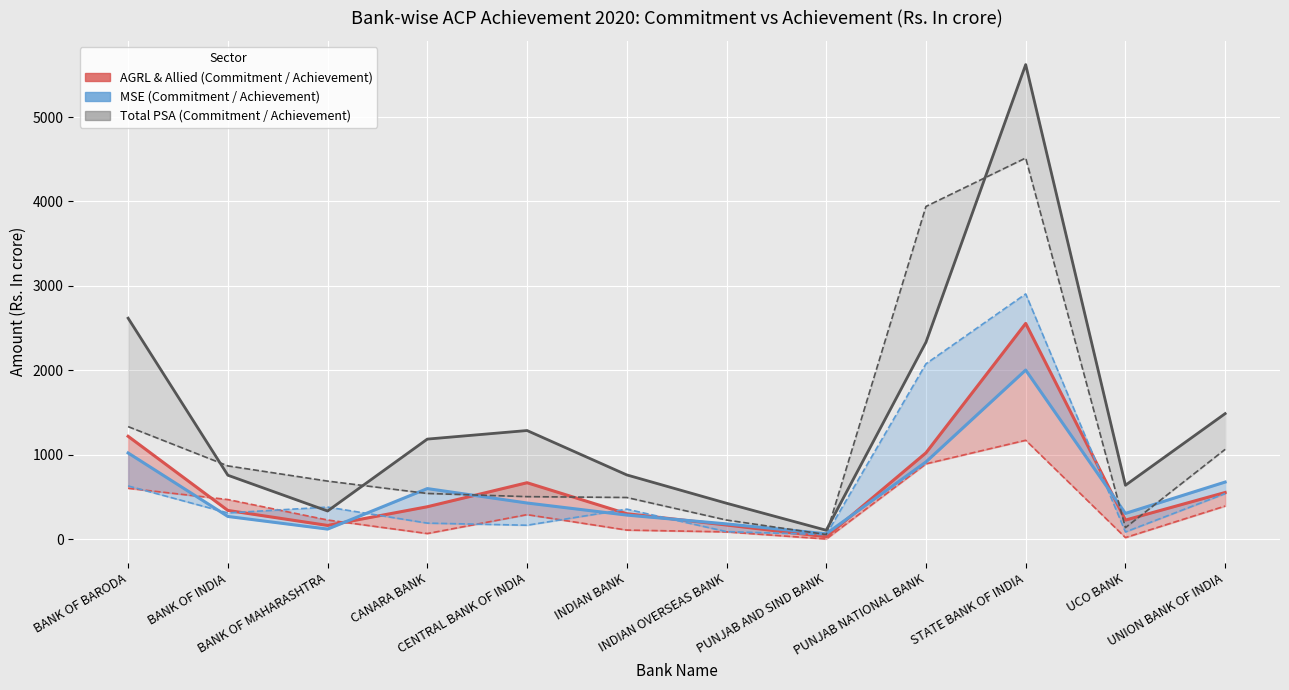

At which label does Total PSA Achievement reach its minimum?

PUNJAB AND SIND BANK